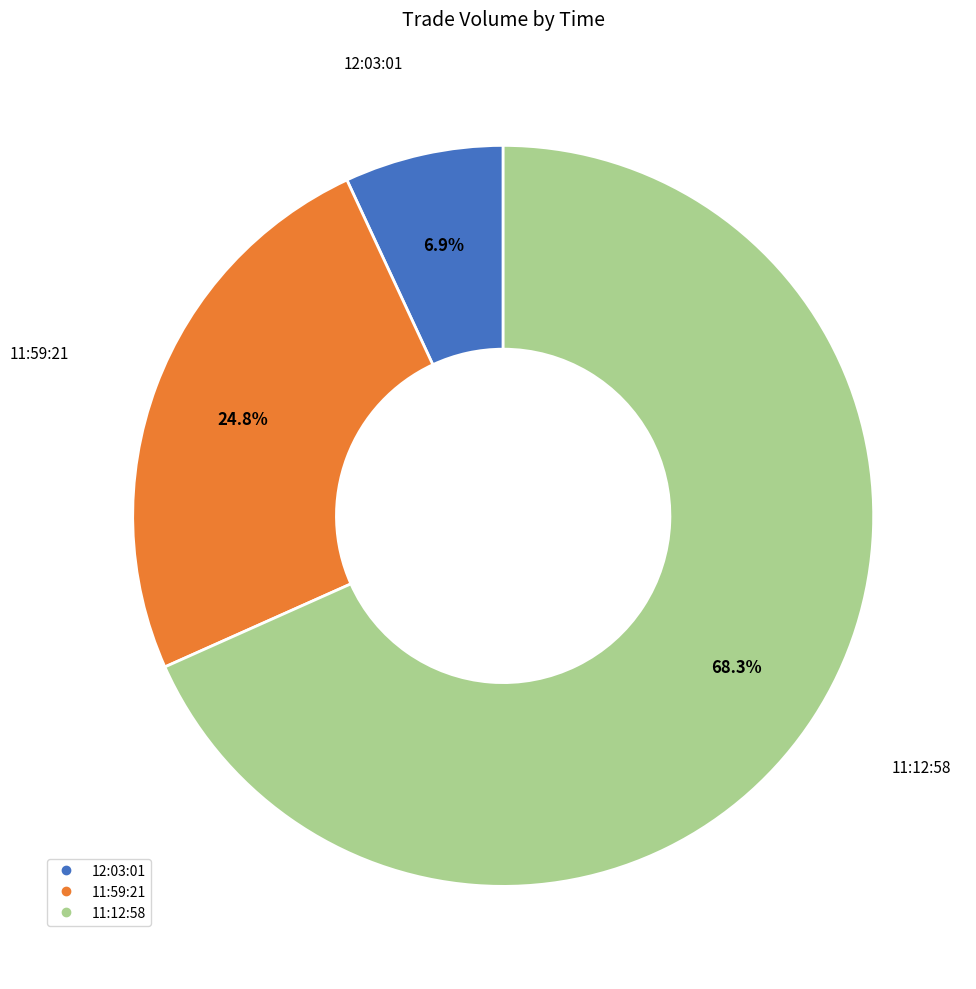

To the nearest percent, what is the difference between the 11:12:58 and 12:03:01 slice percentages?

61%